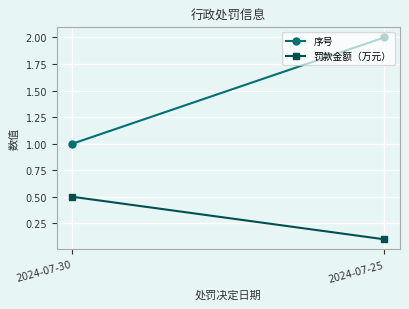

Which category has the lowest value across all series?

2024-07-25